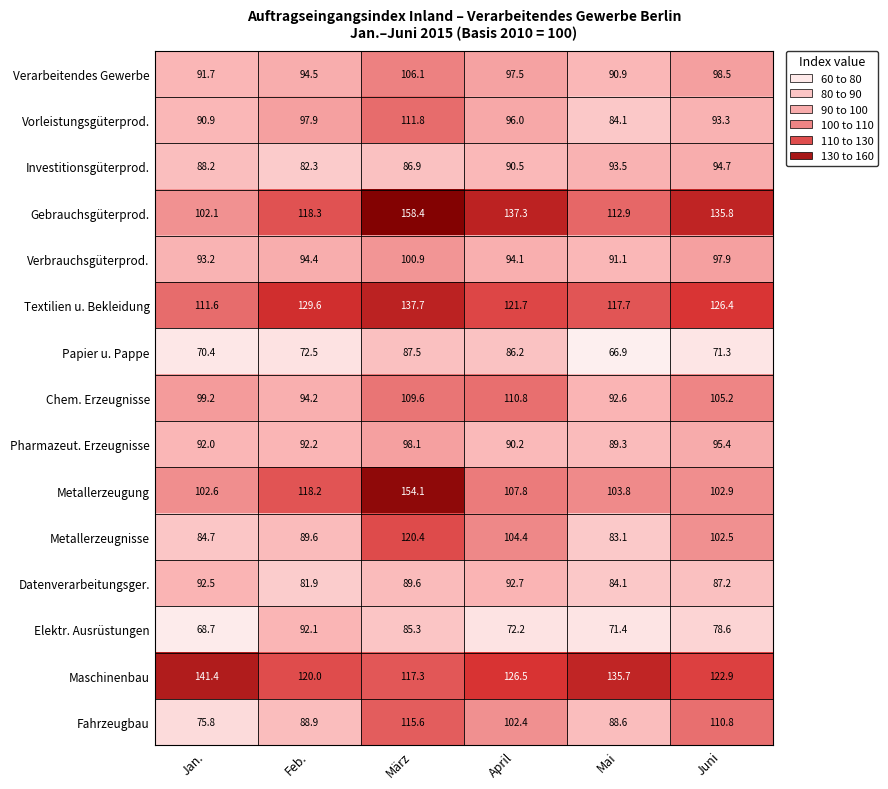

Between Feb. and April, which series saw the biggest shift?

Elektr. Ausrüstungen